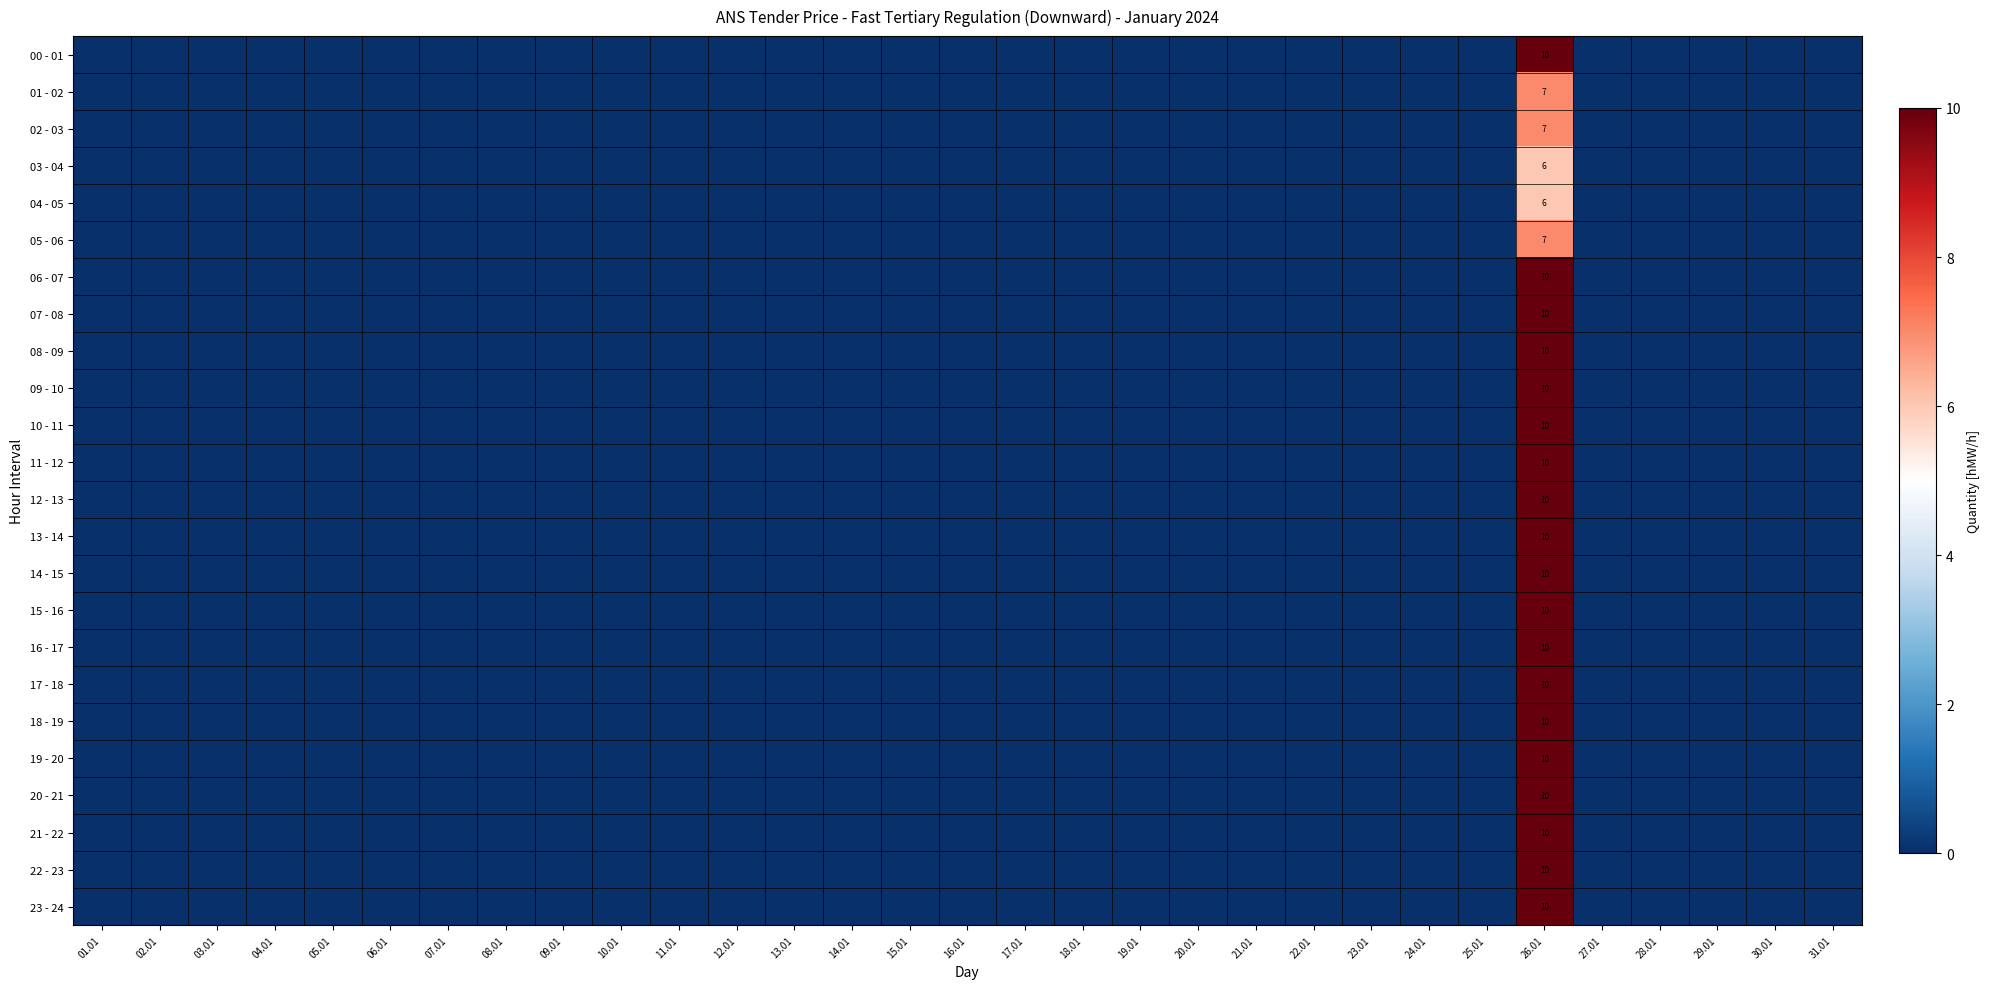

At which label is 21 - 22 closest to 5?

01.01